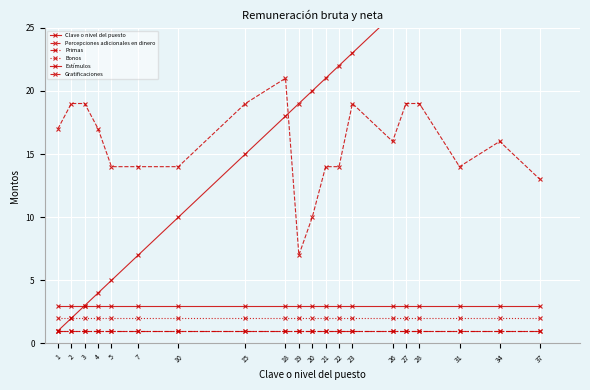

True or false: Gratificaciones and Primas intersect in this chart.

False